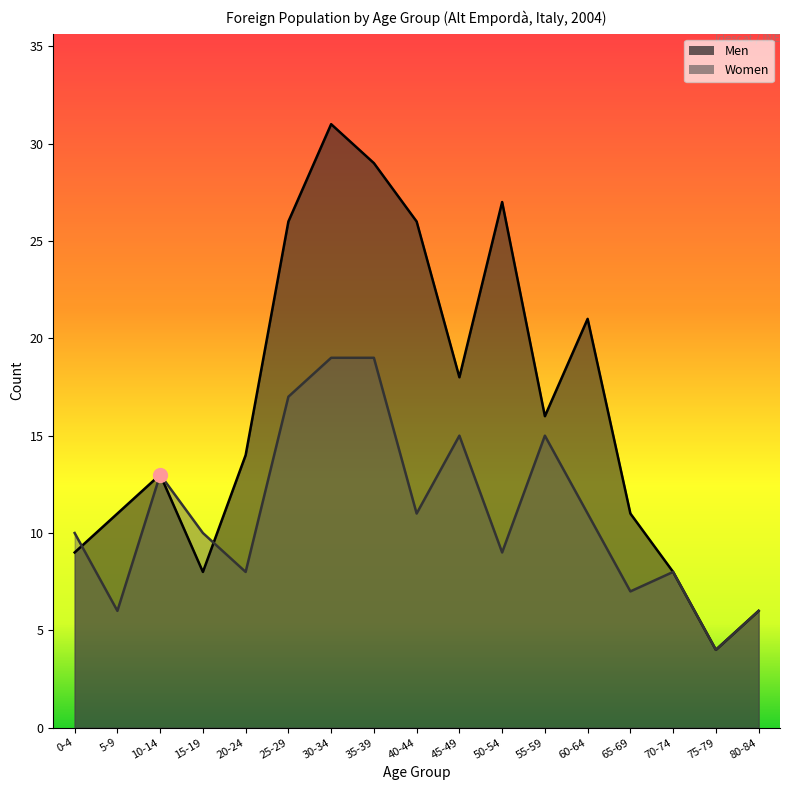

The value of Women at 80-84 is 3. True or false?

False